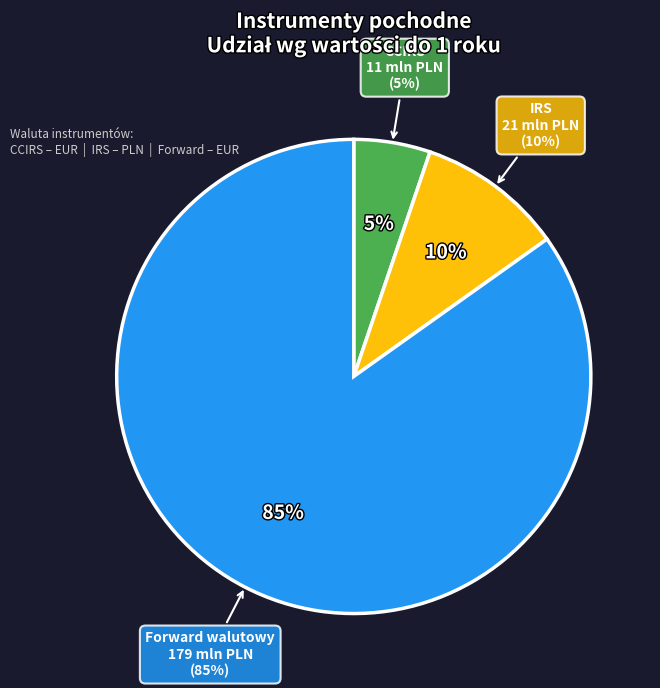

What percentage is the IRS slice, to the nearest percent?

10%